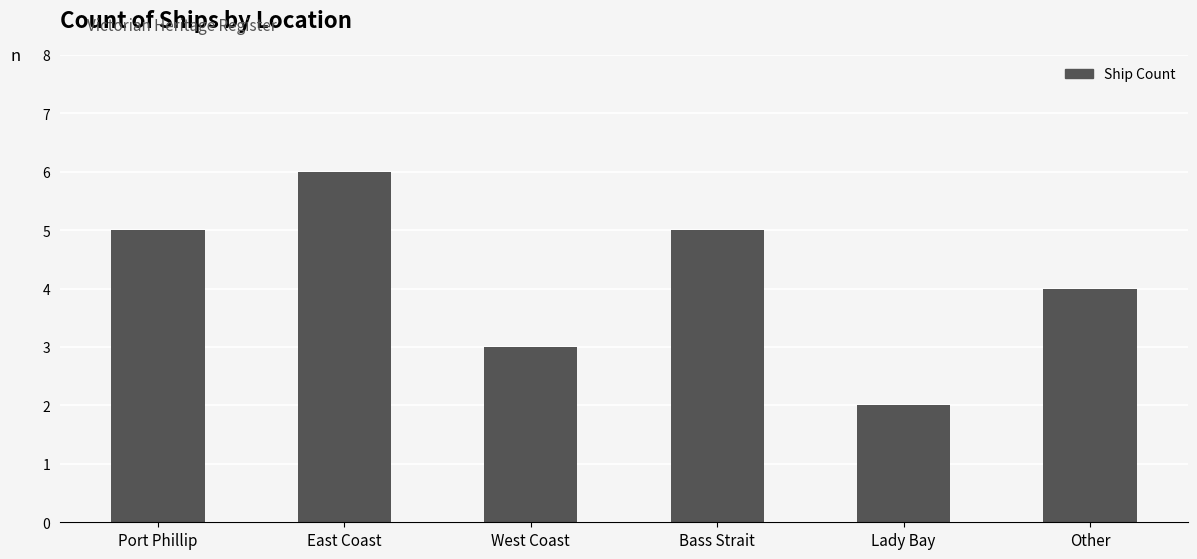

Approximately how many times larger is the value at Lady Bay compared to Bass Strait?

0.4